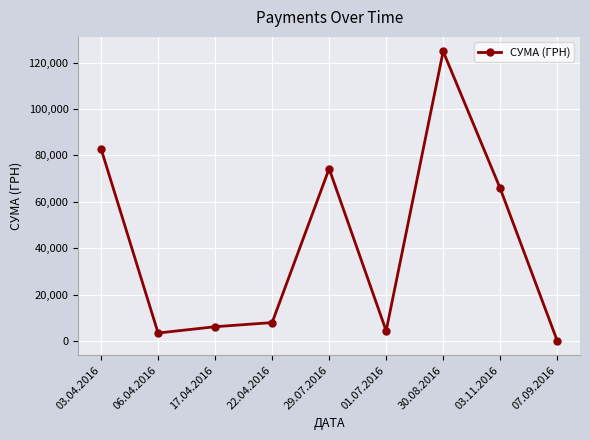

True or false: the data shows 84.5 at 07.09.2016.

True